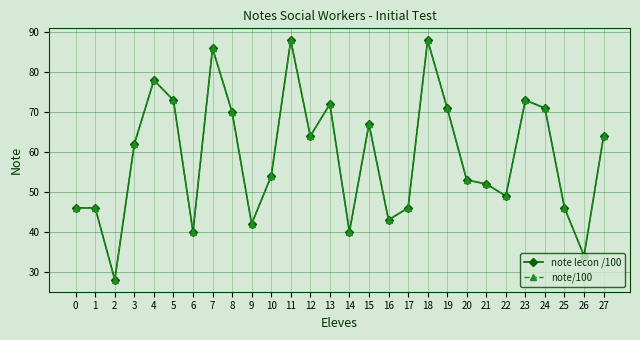

What is the difference between the second highest and second lowest values in the note/100 series?

54